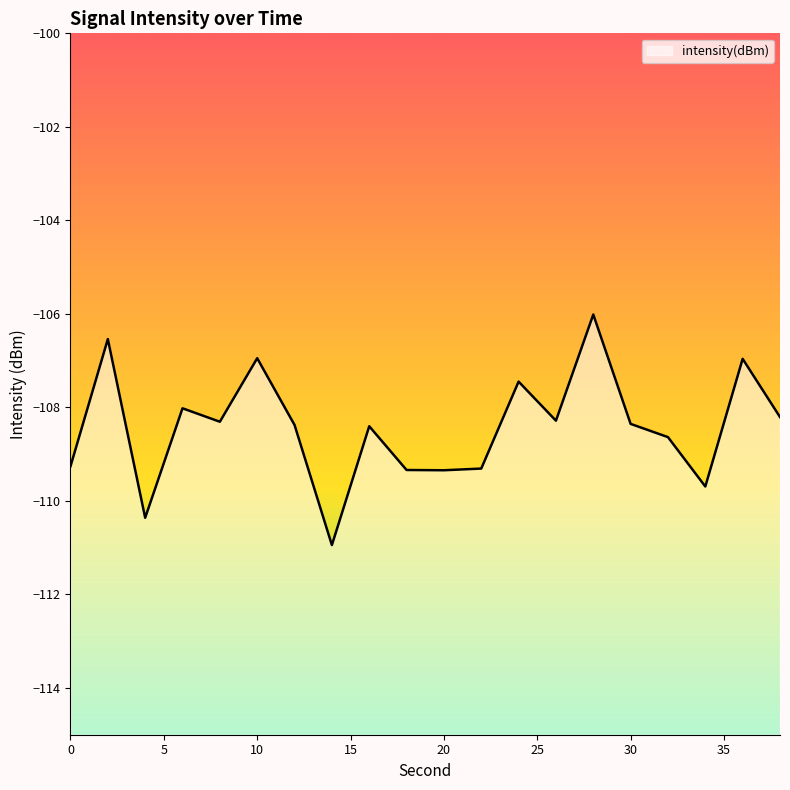

How many series are shown in this chart?

1